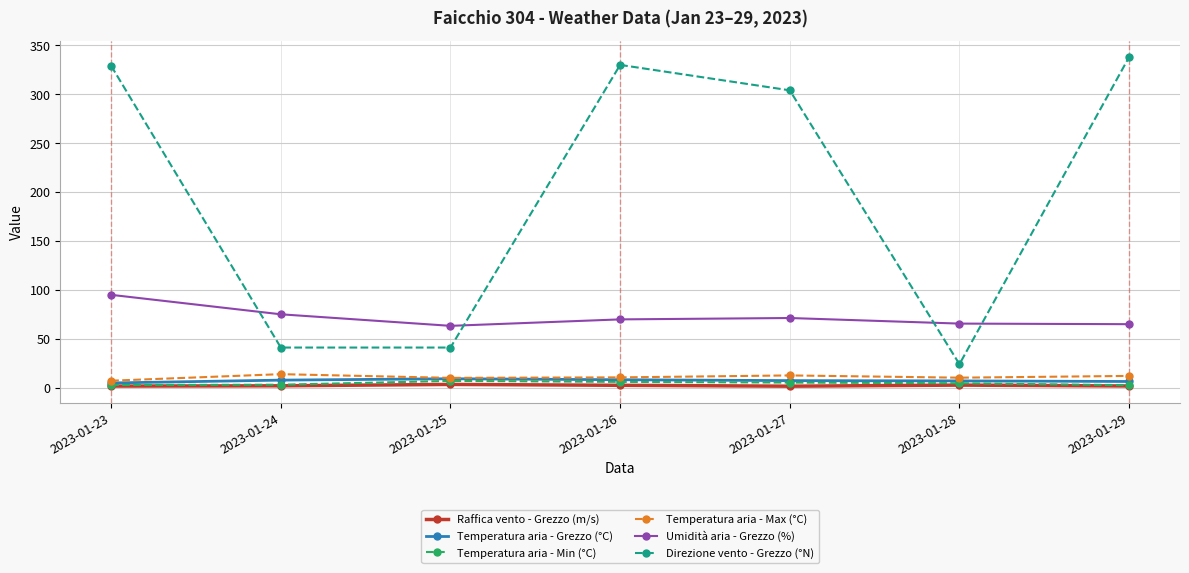

True or false: Temperatura aria - Grezzo (°C) and Direzione vento - Grezzo (°N) intersect in this chart.

False